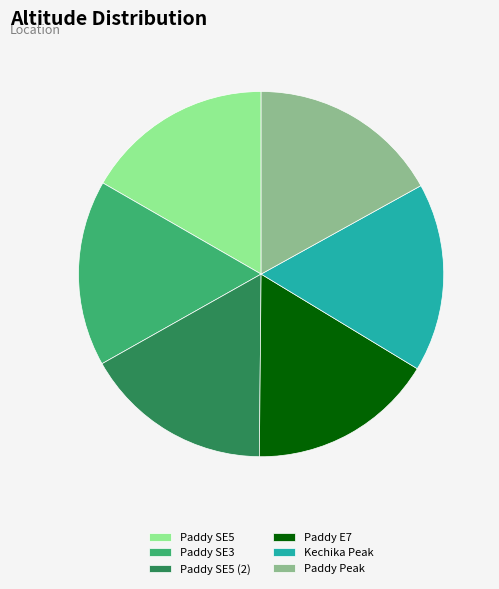

Do Paddy E7 and Paddy SE5 together represent more than half of the pie?

No